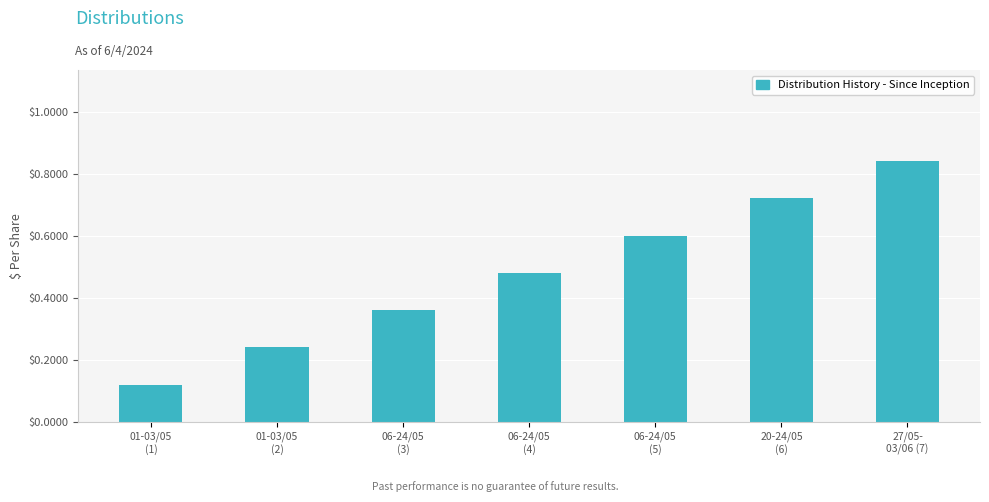

What is the value of the 5th bar from the left?

0.6